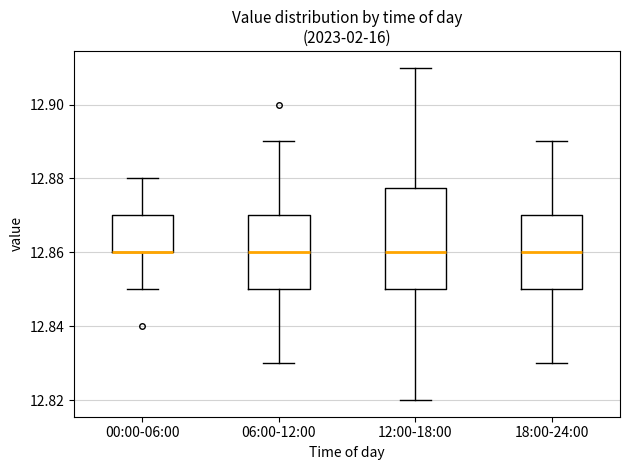

Reading left to right, transcribe this box plot: for each box, give where its median line is, the range the box spans, and where its two whiskers end, as read against the y-axis. The values are not printed on the chart, so give them approximately, as read against the axis.

00:00-06:00: median 12.860 (drawn on the box's lower edge), box 12.860 to 12.870, whiskers 12.850 to 12.880
06:00-12:00: median 12.860, box 12.850 to 12.870, whiskers 12.830 to 12.890
12:00-18:00: median 12.860, box 12.850 to 12.878, whiskers 12.820 to 12.910
18:00-24:00: median 12.860, box 12.850 to 12.870, whiskers 12.830 to 12.890